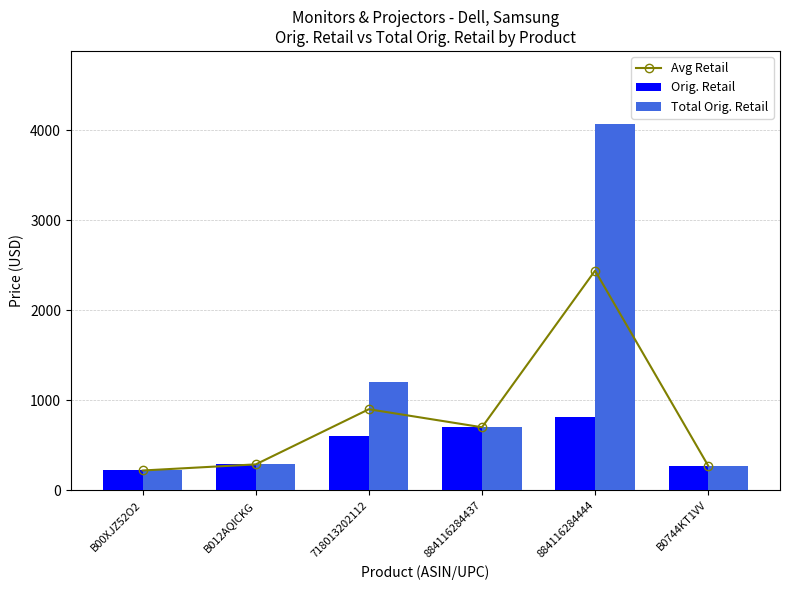

What is the difference between the Total Orig. Retail values at B0744KT1VV and 884116284444?

3792.0